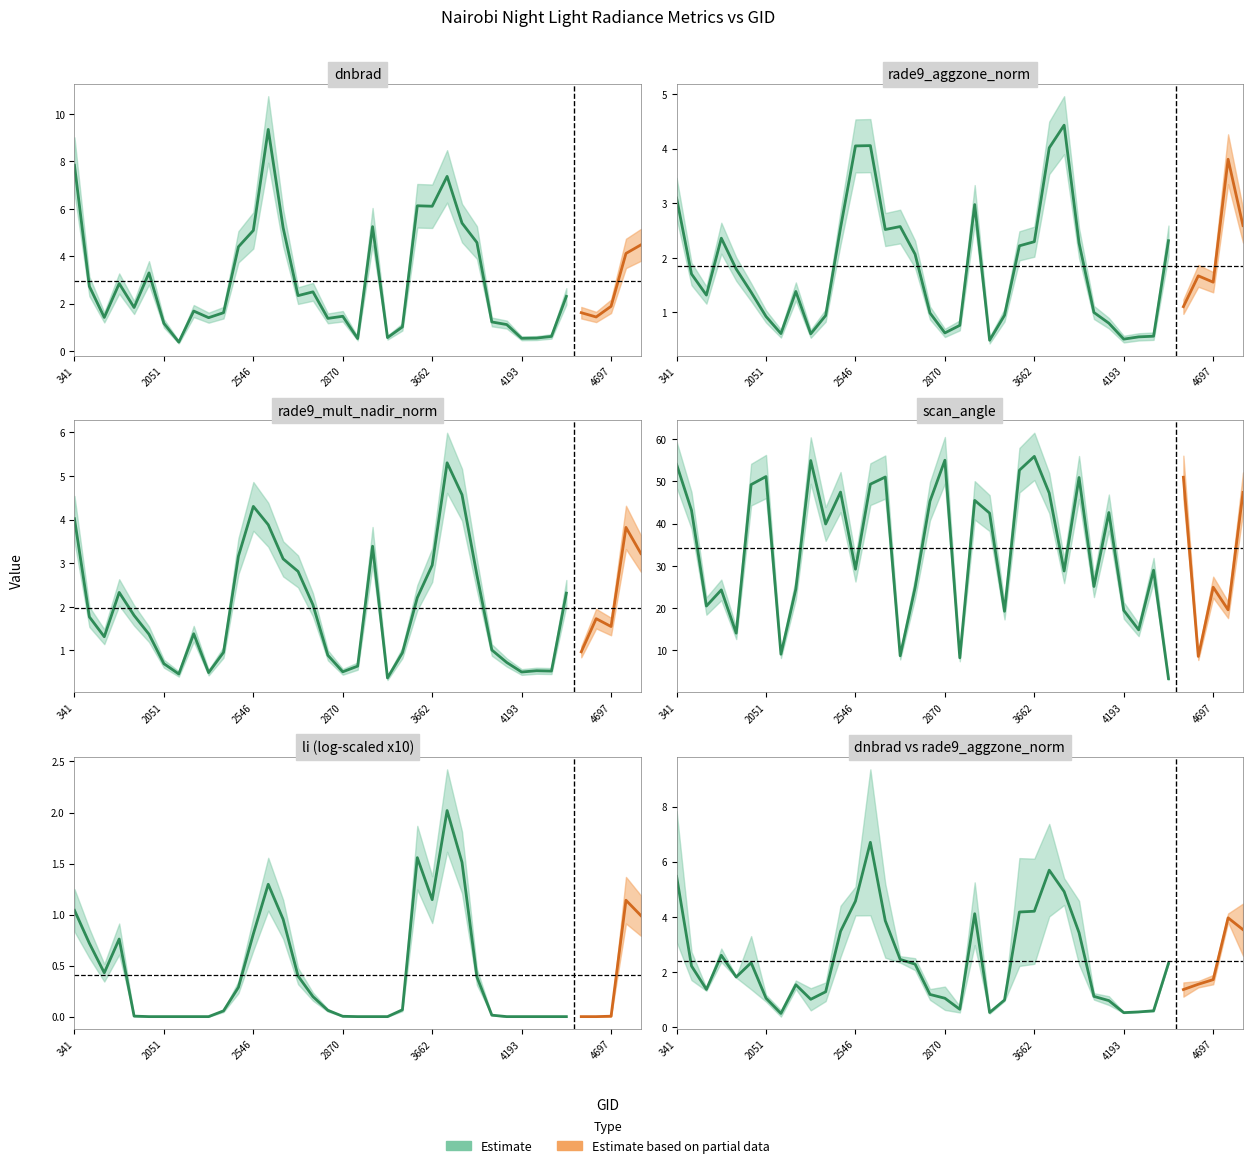

Where does the scan_angle series first go above 39?

341